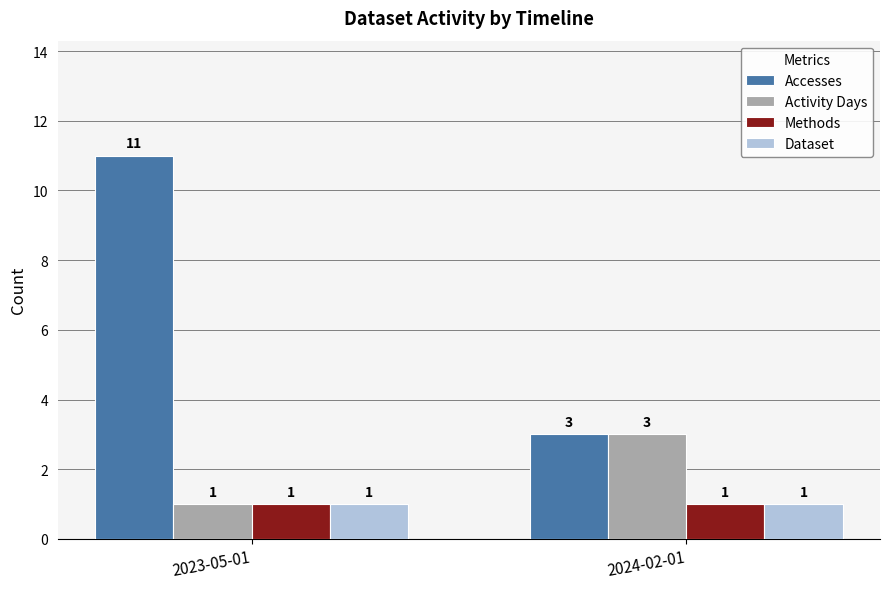

What is the spread (max minus min) of values at 2023-05-01?

10